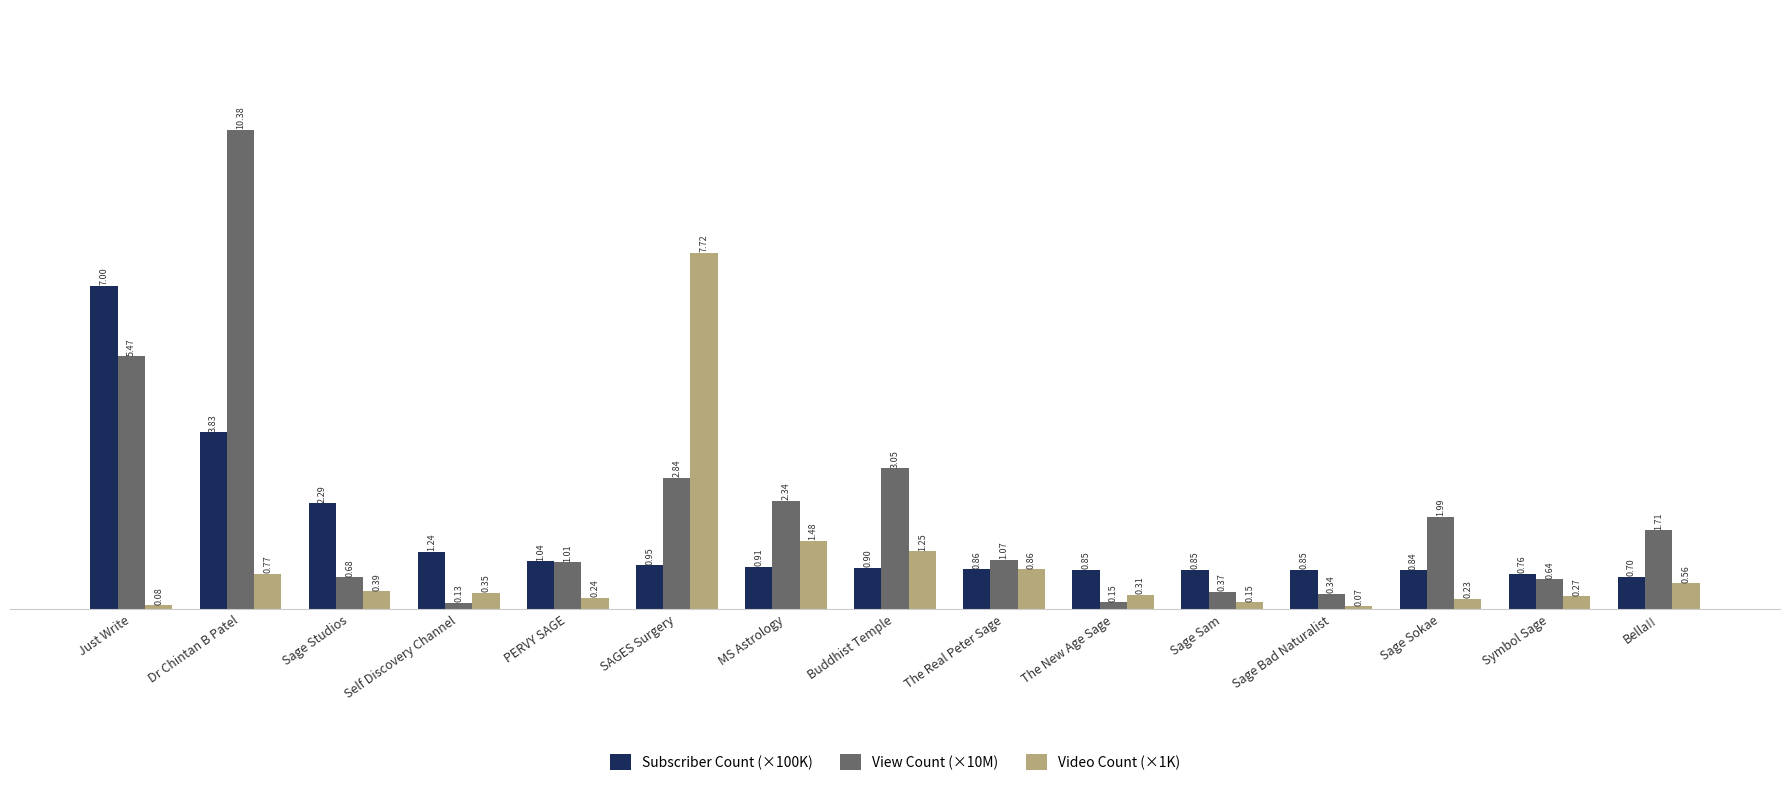

What is the label of the 15th bar from the left?

Bella!!